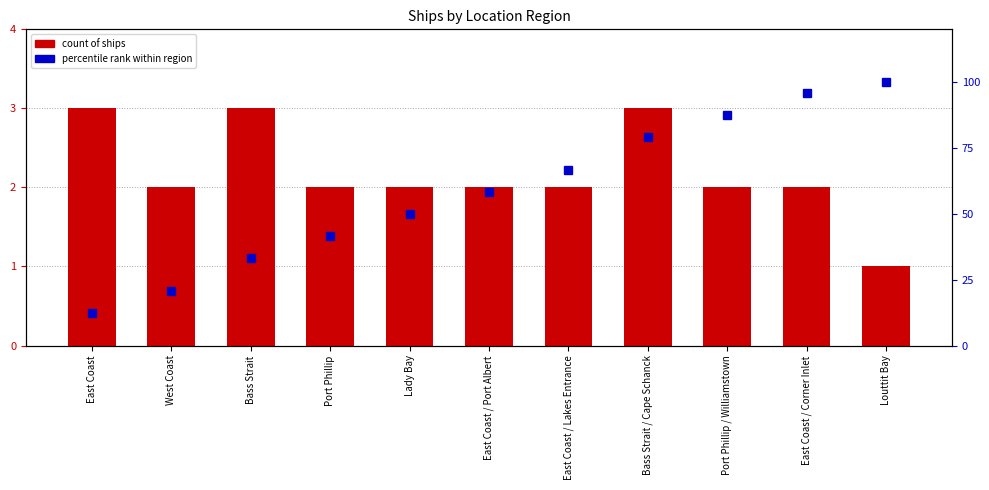

List the series in order of their overall mean, highest first.

percentile rank within region, count of ships